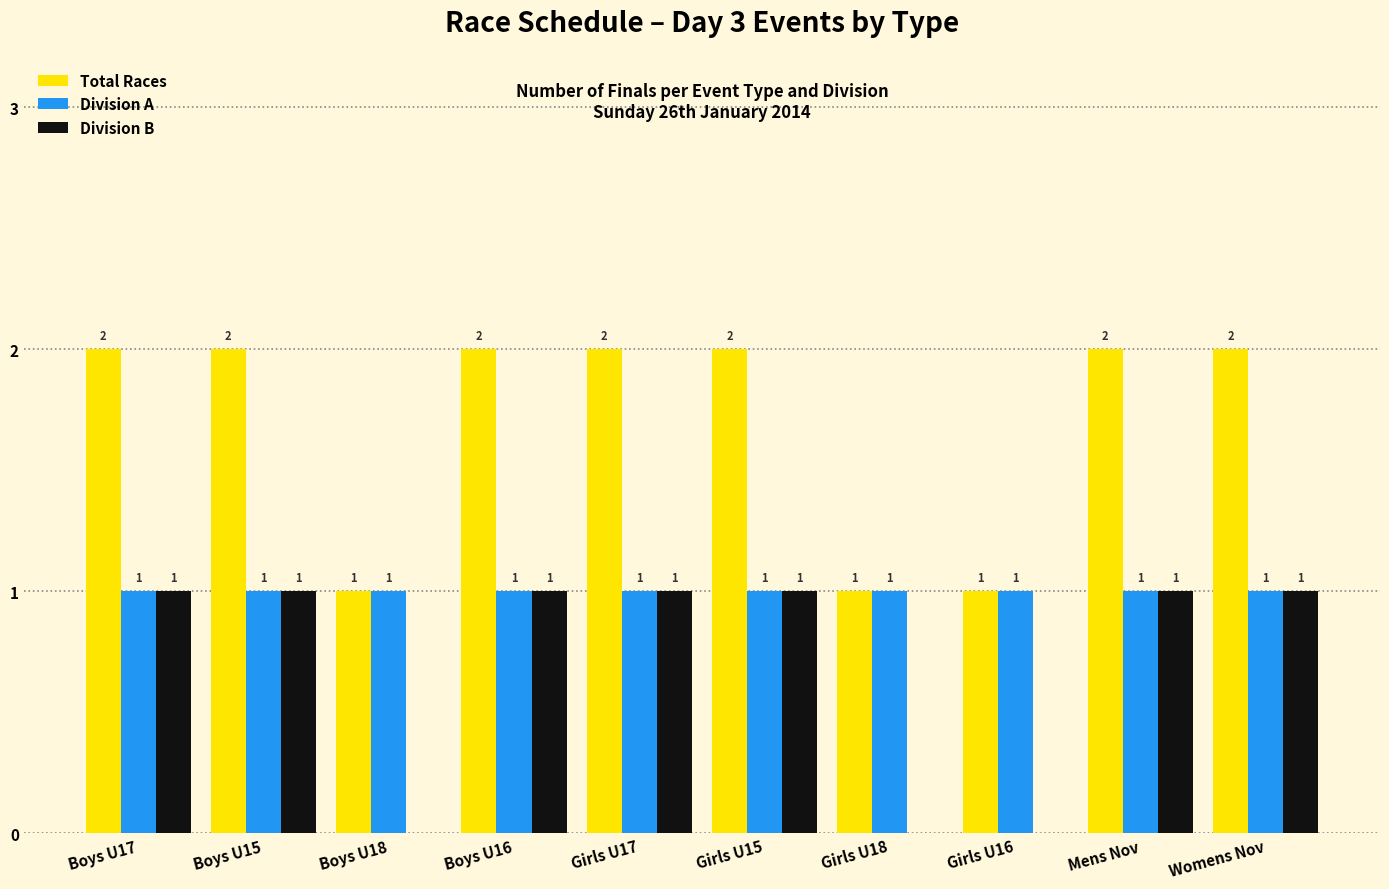

Which series has the largest total across all categories?

Total Races